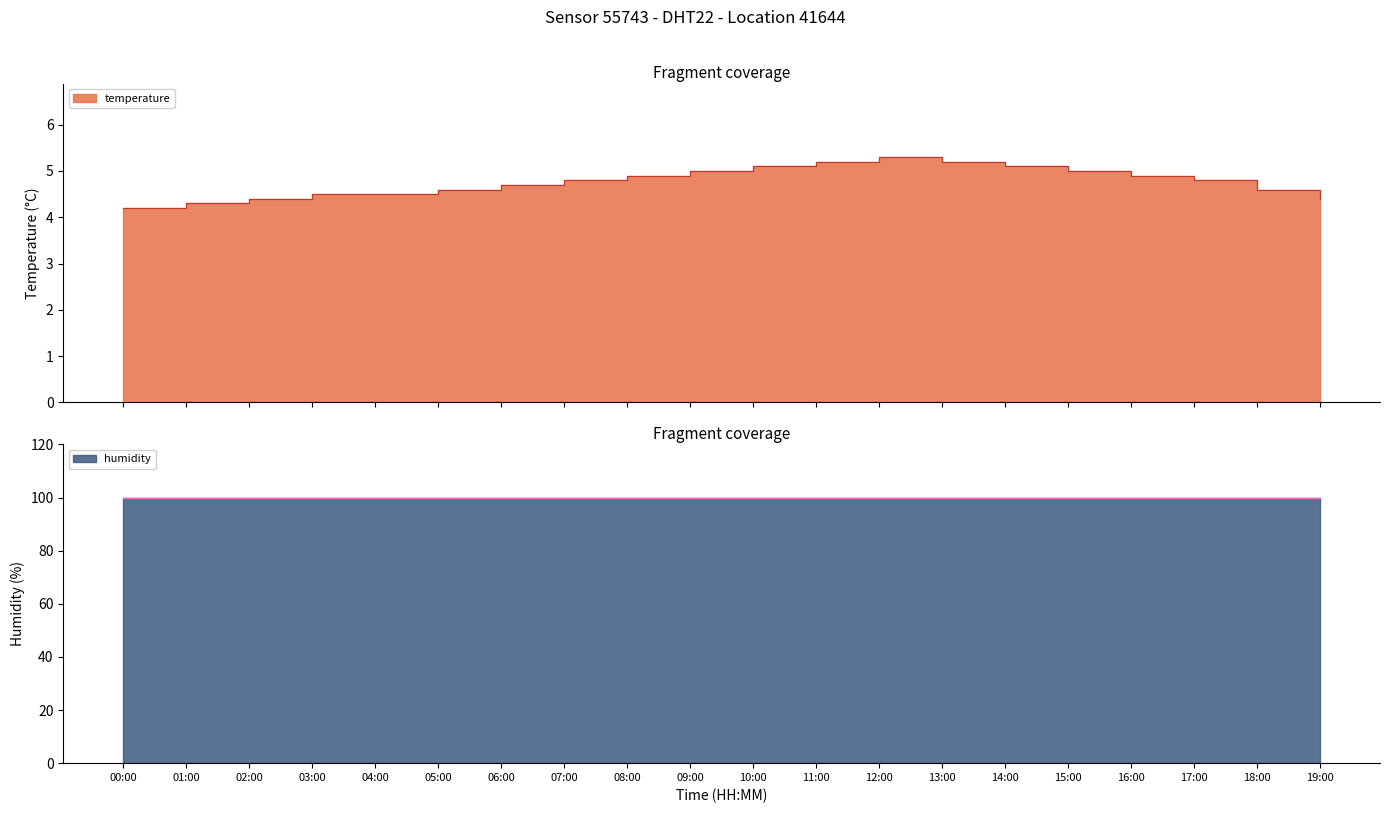

The value at 10:00 is 5.1. True or false?

True